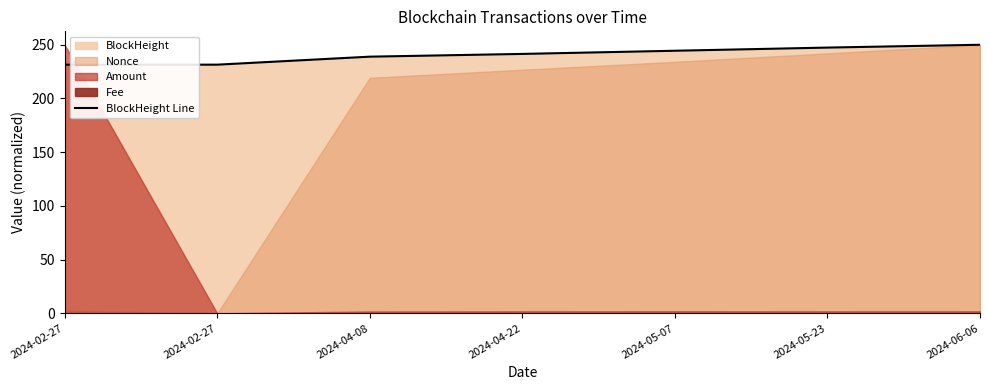

Rank the categories by value from highest to lowest.

2024-06-06, 2024-05-23, 2024-05-07, 2024-04-22, 2024-04-08, 2024-02-27, 2024-02-27